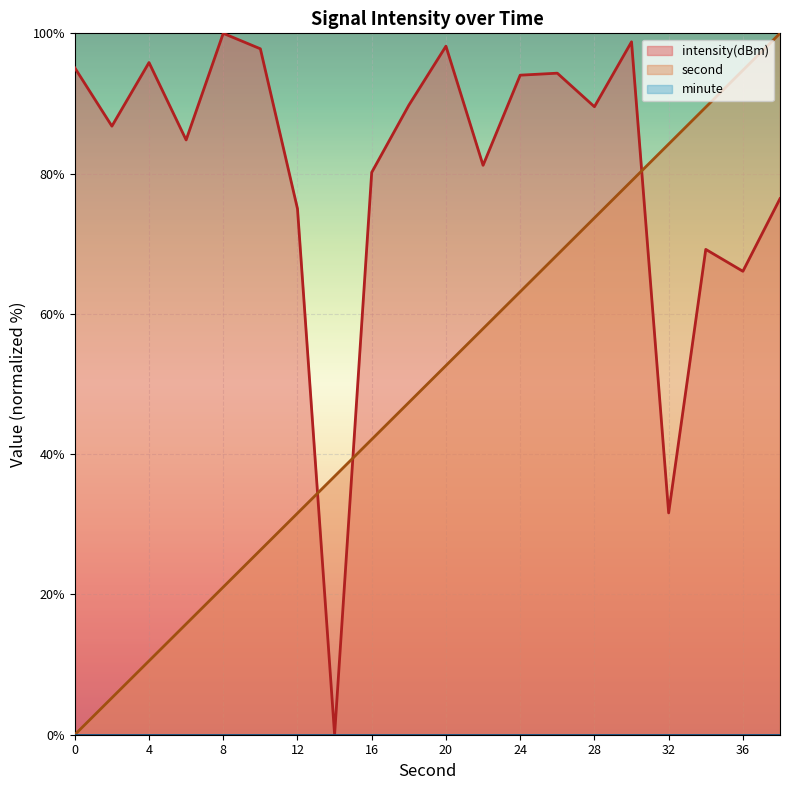

After their last crossing, which series has the higher values: second or intensity(dBm)?

second